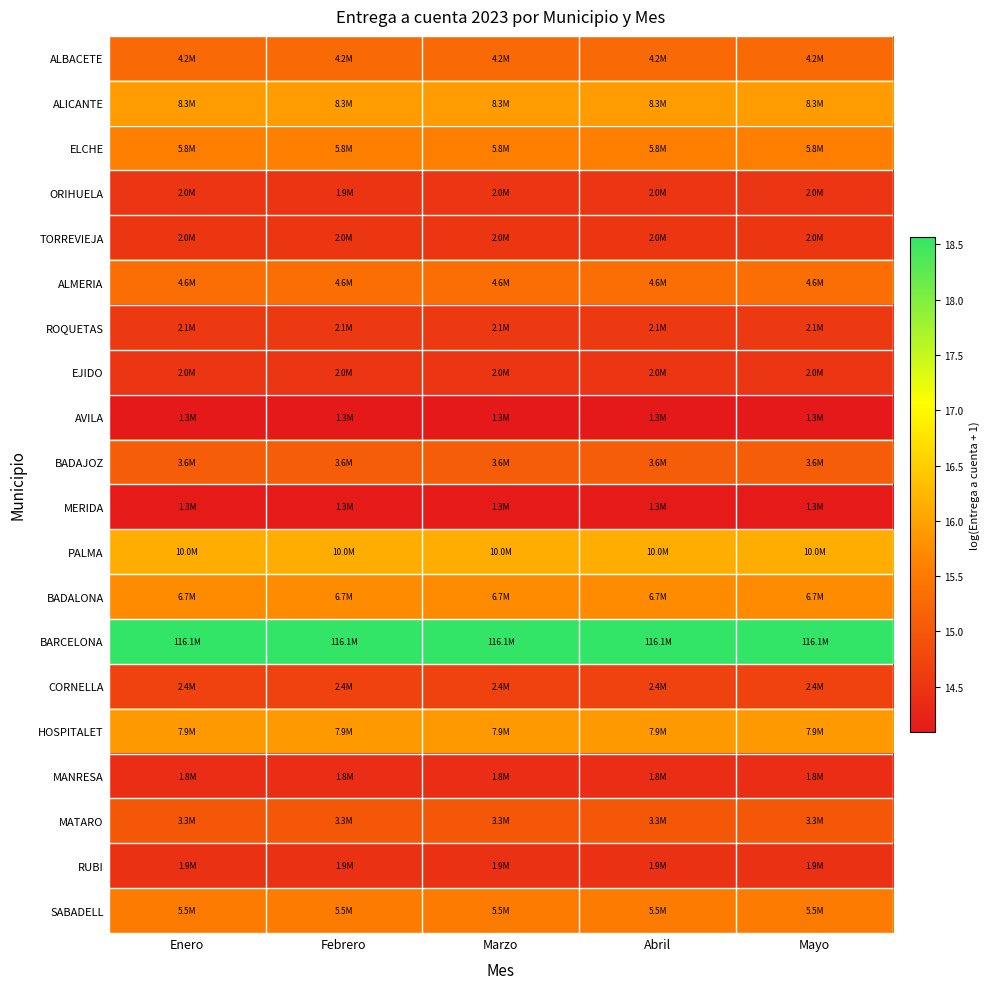

Rank the series at Marzo from highest to lowest value.

BARCELONA, PALMA, ALICANTE, HOSPITALET, BADALONA, ELCHE, SABADELL, ALMERIA, ALBACETE, BADAJOZ, MATARO, CORNELLA, ROQUETAS, TORREVIEJA, ORIHUELA, EJIDO, RUBI, MANRESA, MERIDA, AVILA